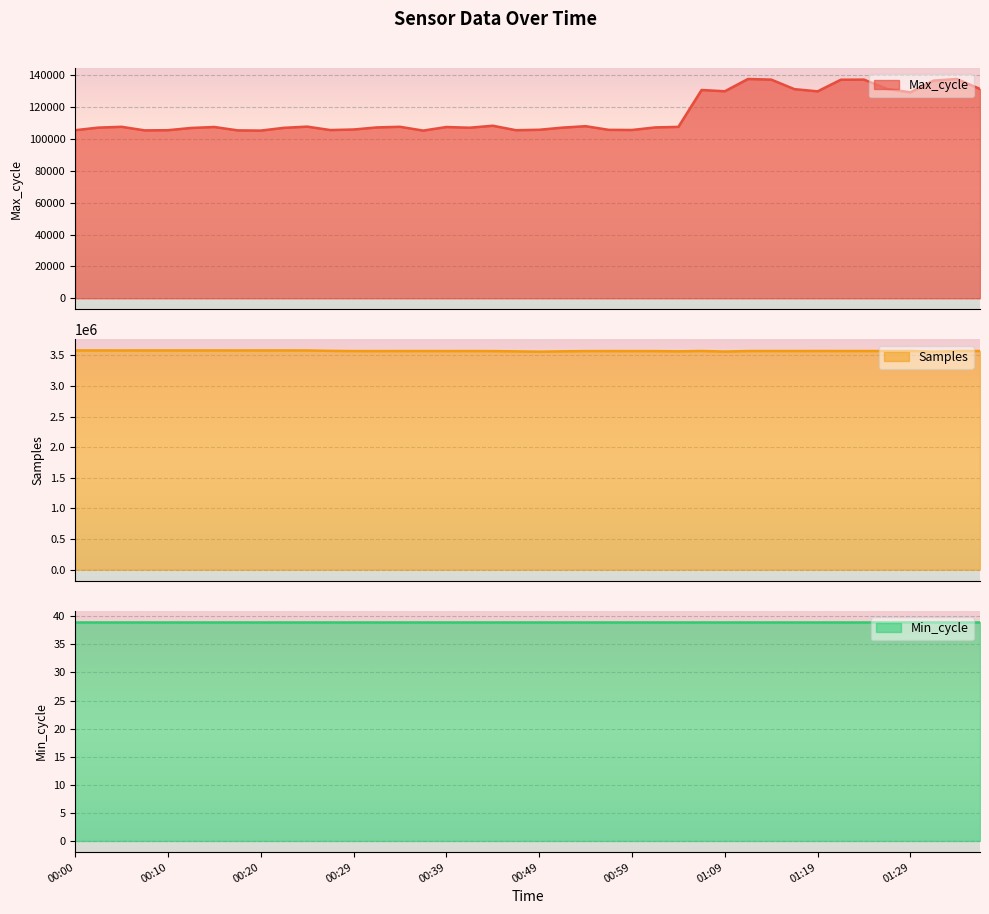

Is it true that Samples equals 3579246 at 00:05?

True